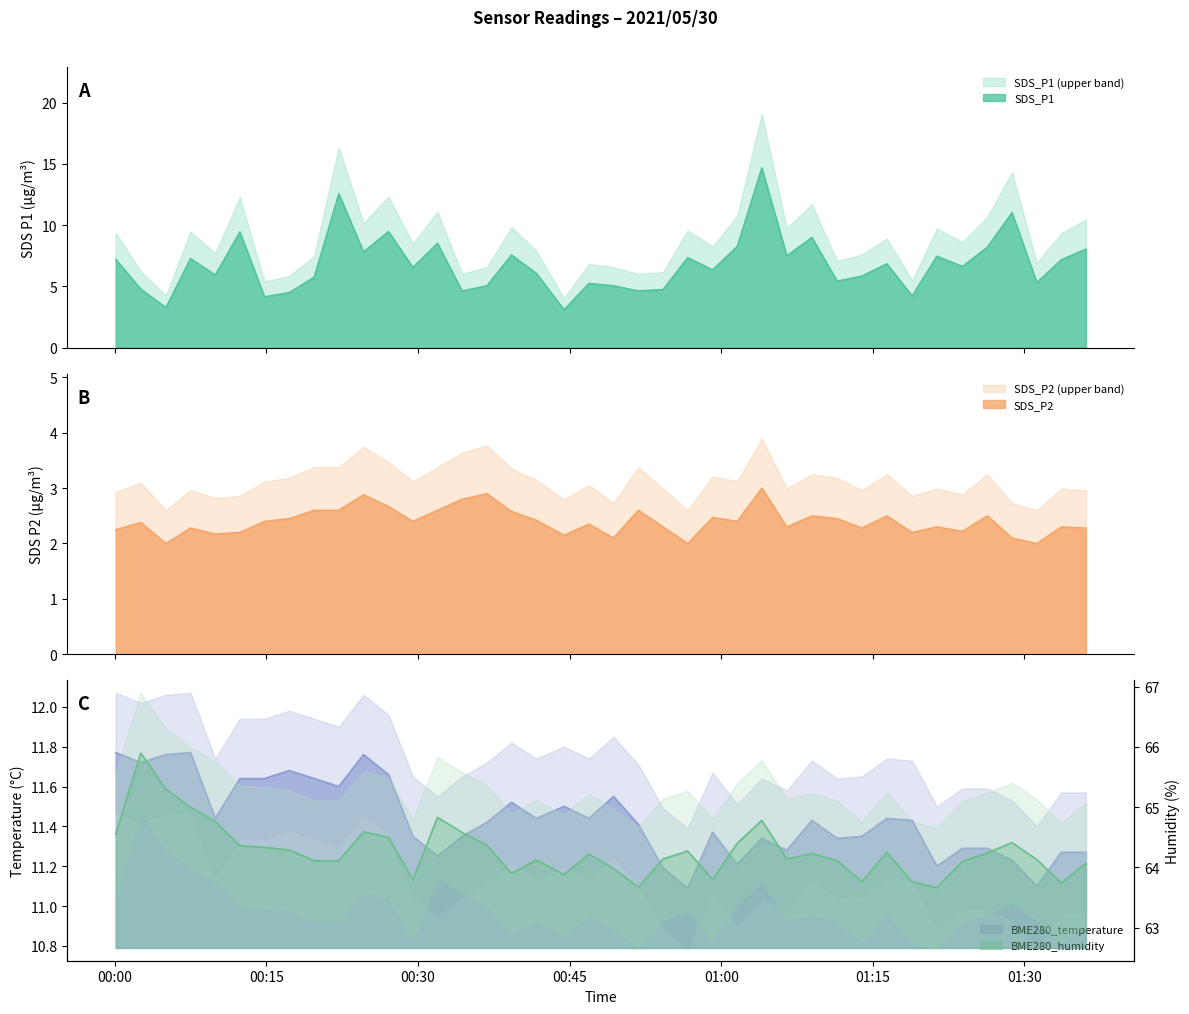

How many interior local valleys does the SDS_P1 series have?

14